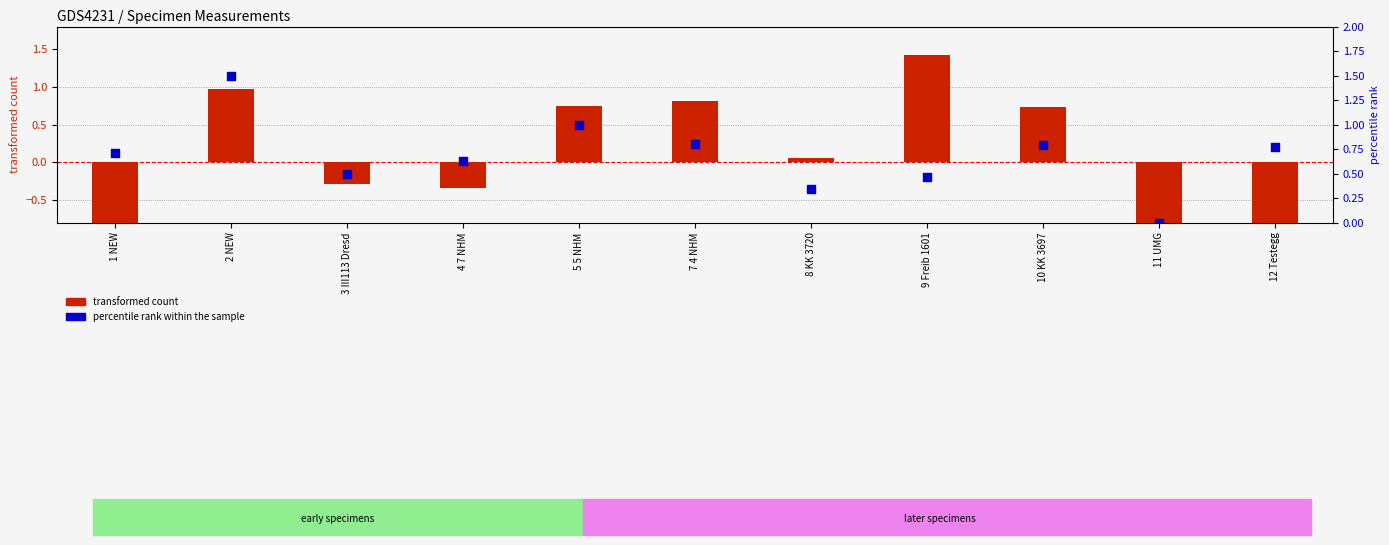

What are all the series names shown in the legend?

transformed count, percentile rank within the sample